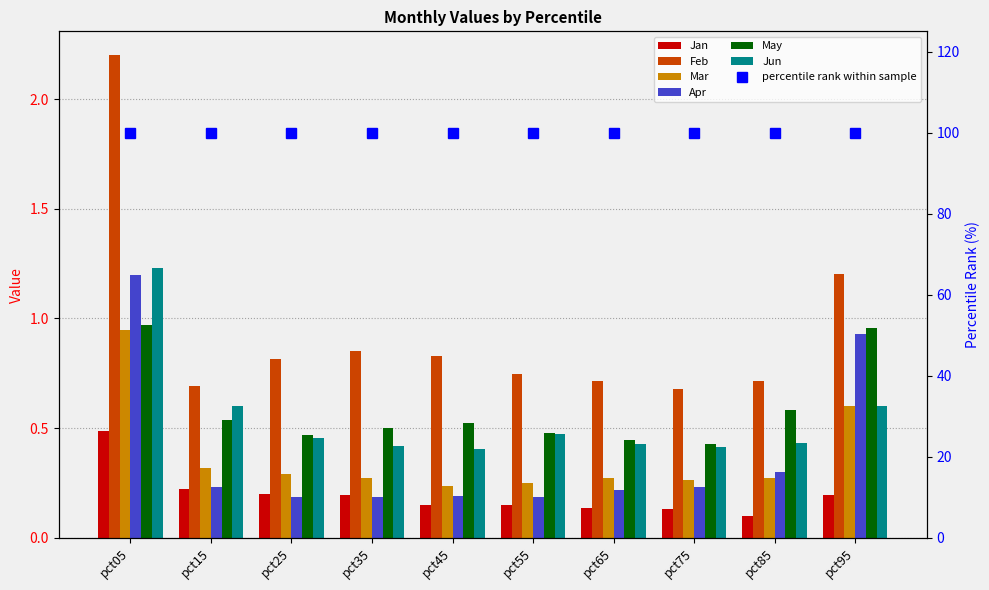

Is the value of Mar at pct45 greater than the value of Jan at pct75?

Yes